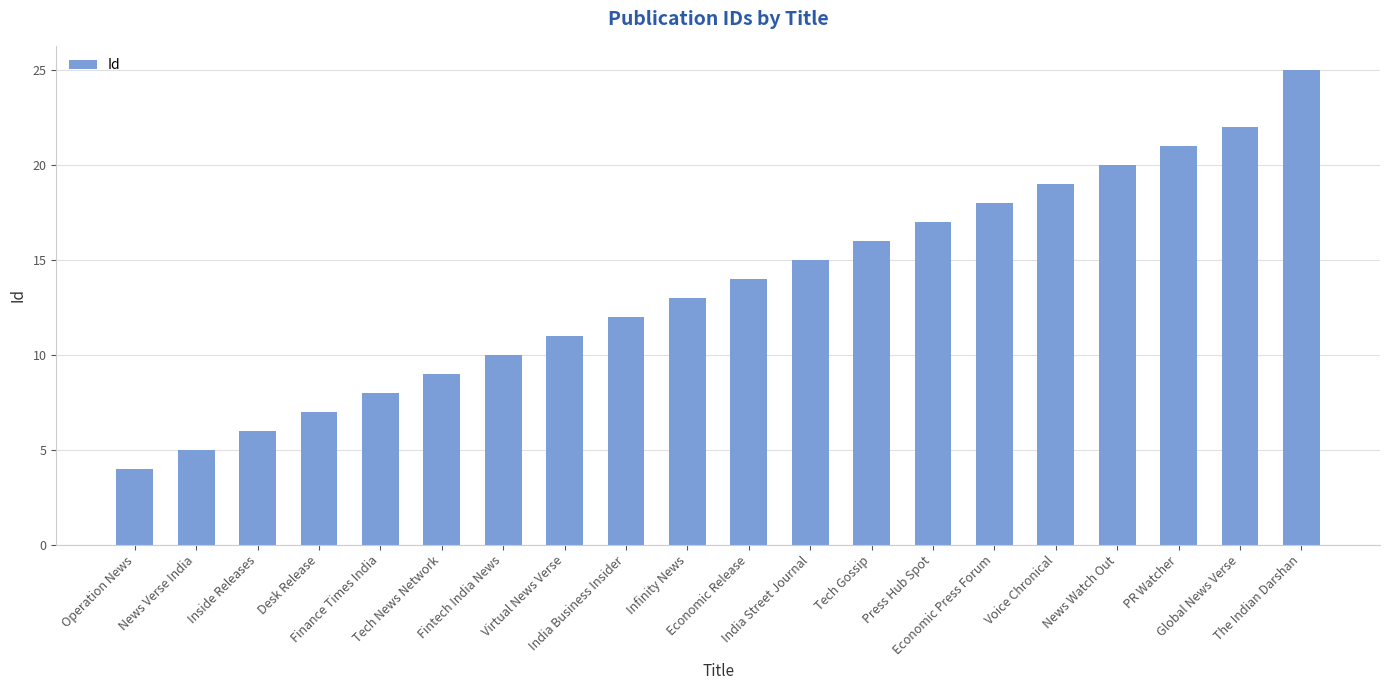

What is the maximum value shown in the chart?

25